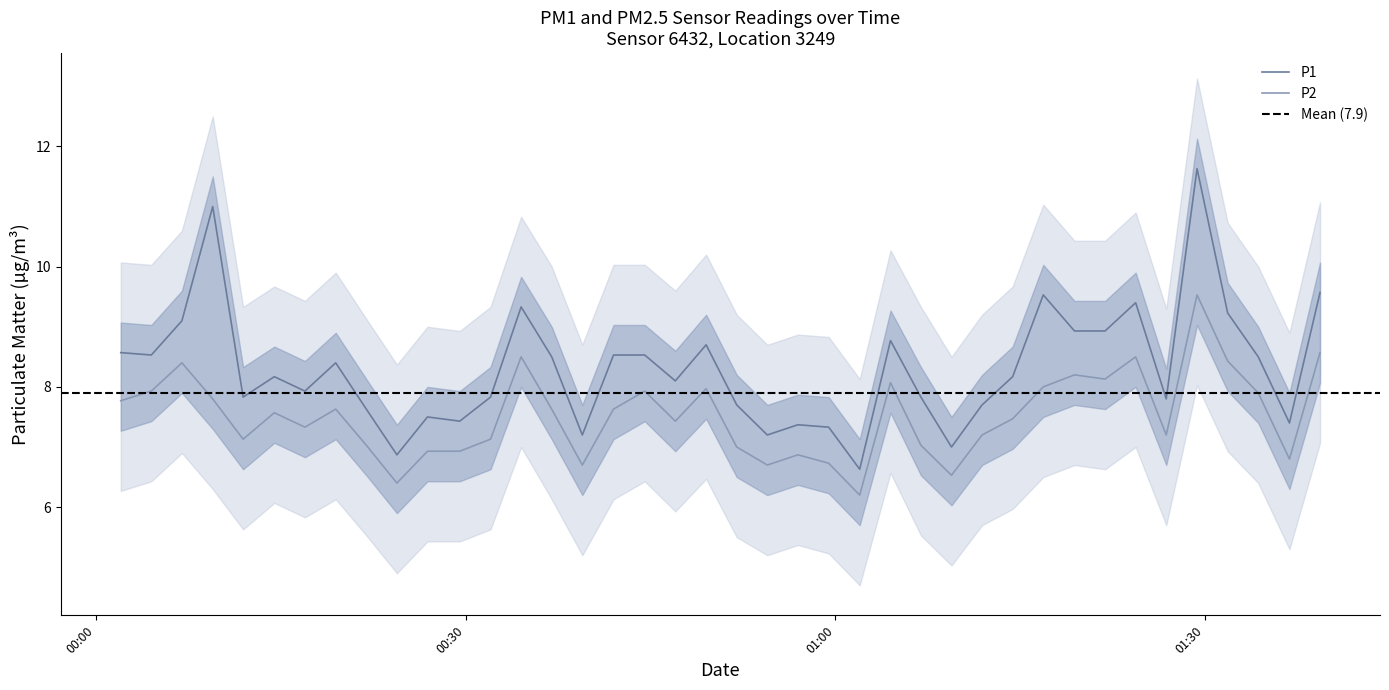

What is the maximum value for P2?

9.5